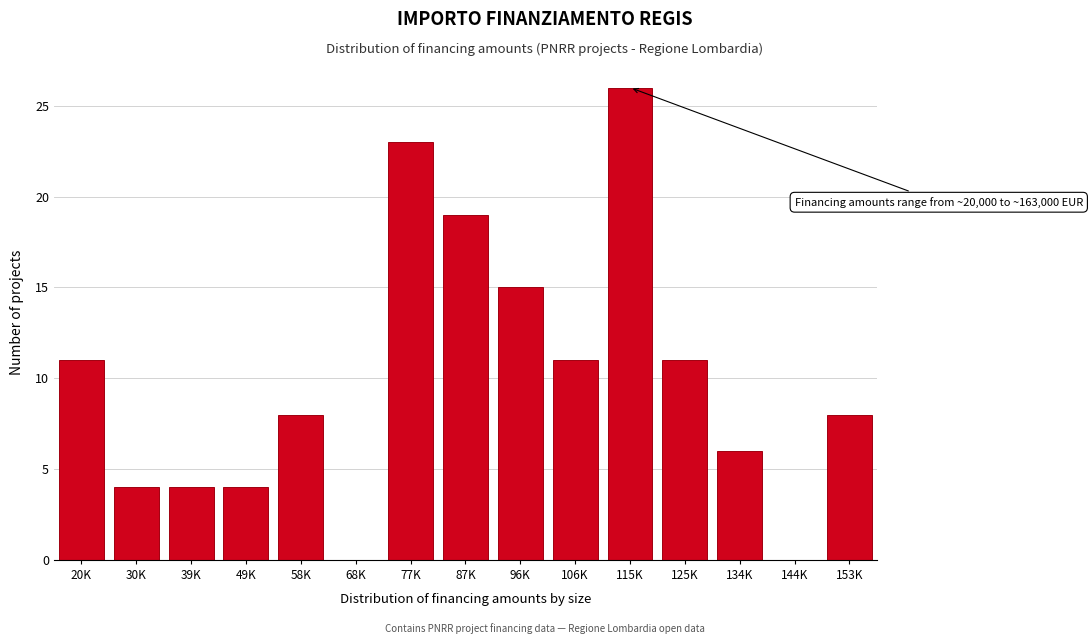

Reading right to left, list all the values displayed in this chart.

153K=8	144K=0	134K=6	125K=11	115K=26	106K=11	96K=15	87K=19	77K=23	68K=0	58K=8	49K=4	39K=4	30K=4	20K=11